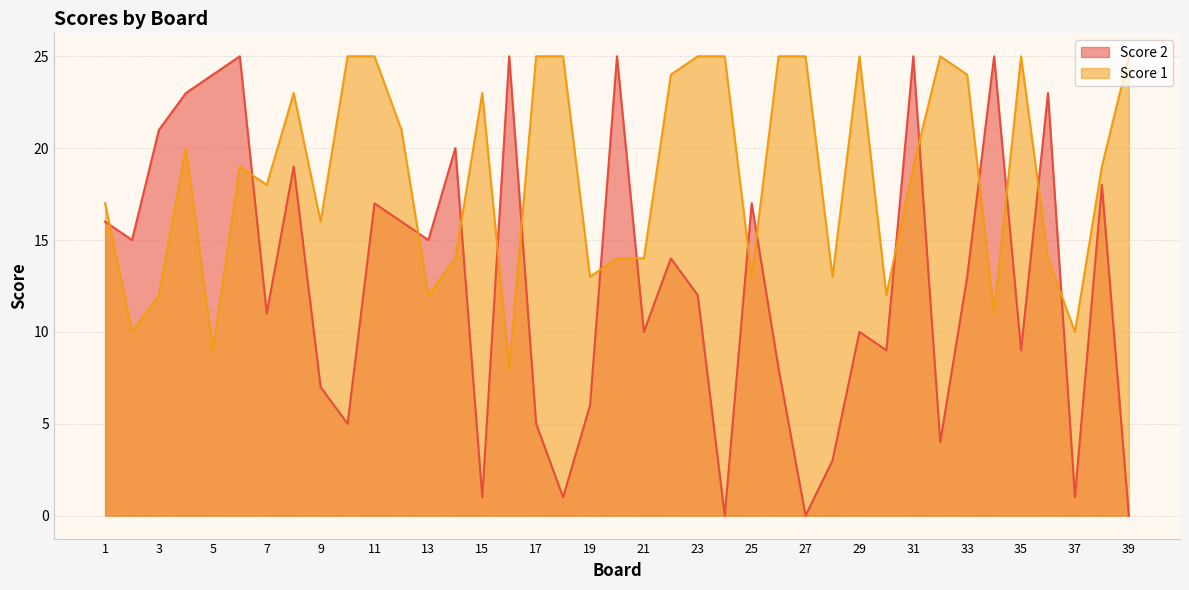

Rank the series by their maximum value, from lowest to highest.

Score 2, Score 1